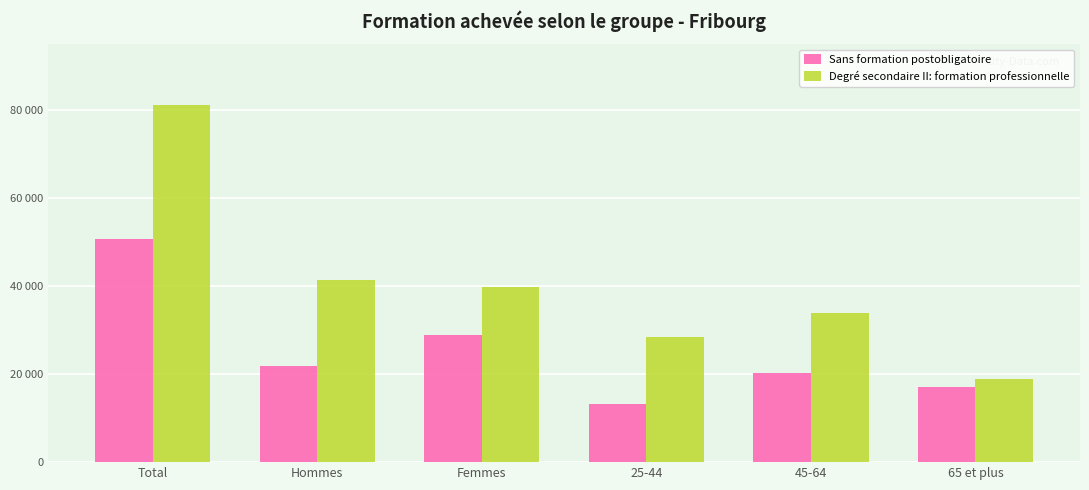

Reading right to left, what are all the values shown in this chart?

Sans formation postobligatoire: 17165.6	20251.3	13311.7	28942.6	21785.9	50728.5
Degré secondaire II: formation professionnelle: 18999.5	33949.1	28360.8	39828.8	41480.6	81309.4